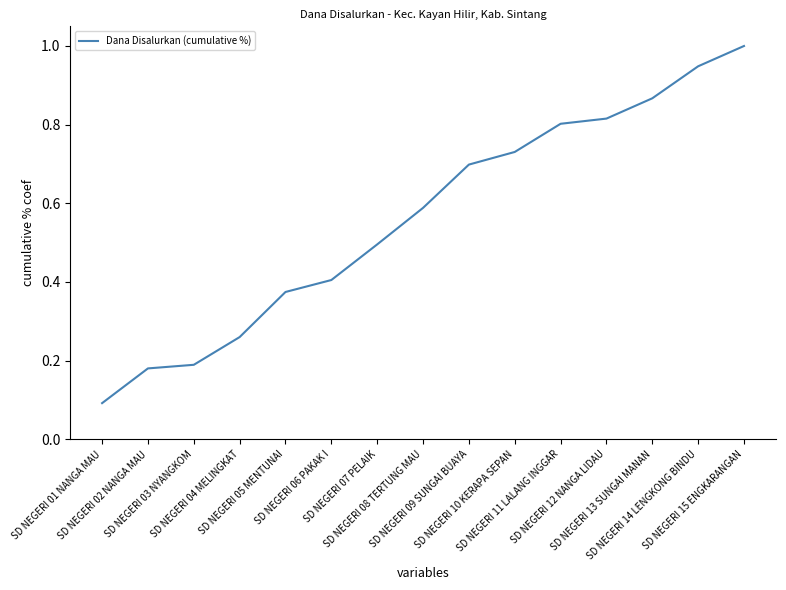

What is the maximum value shown in the chart?

1.0